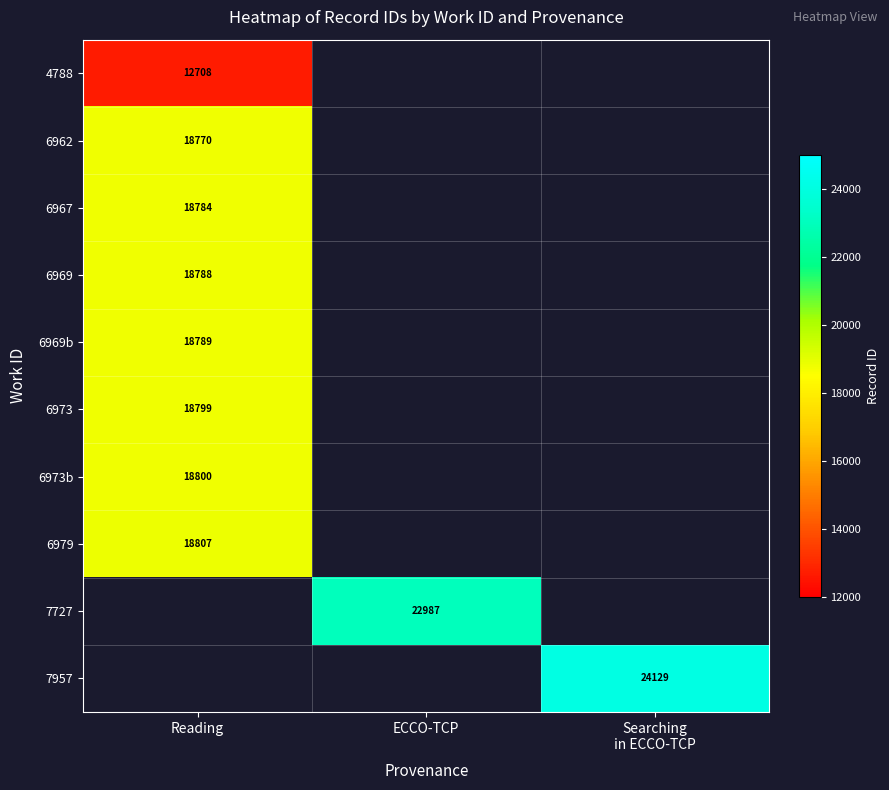

Is it true that 6962 equals 18770 at Reading?

True